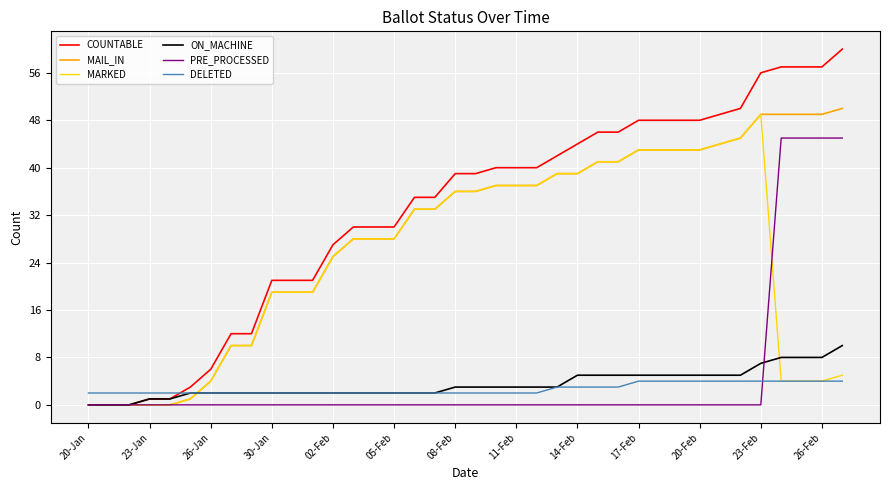

Which series has the largest total across all categories?

COUNTABLE